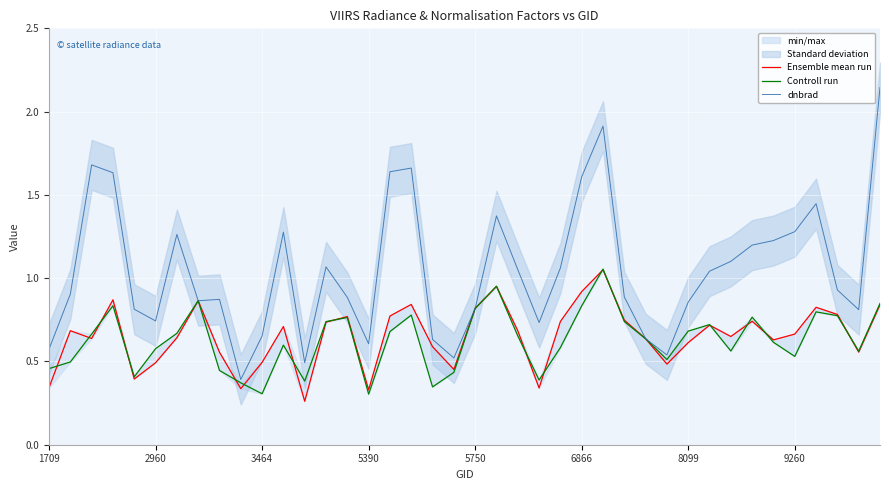

How many distinct data groups are displayed?

3